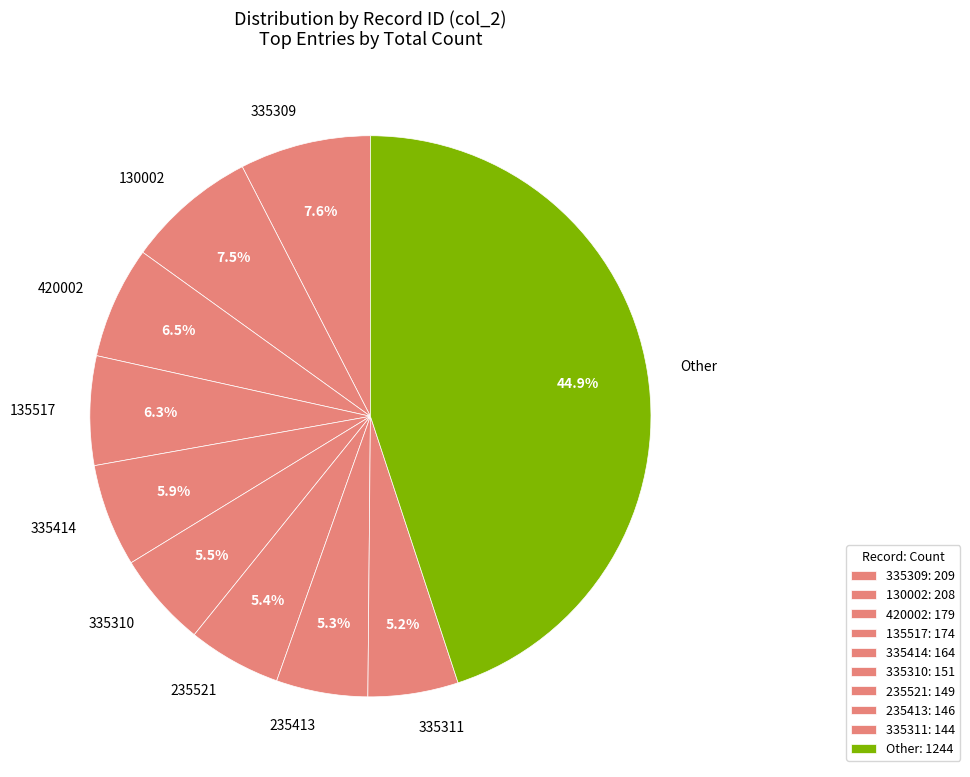

What is the ratio of the value at 335309 to the value at 335311?

1.5